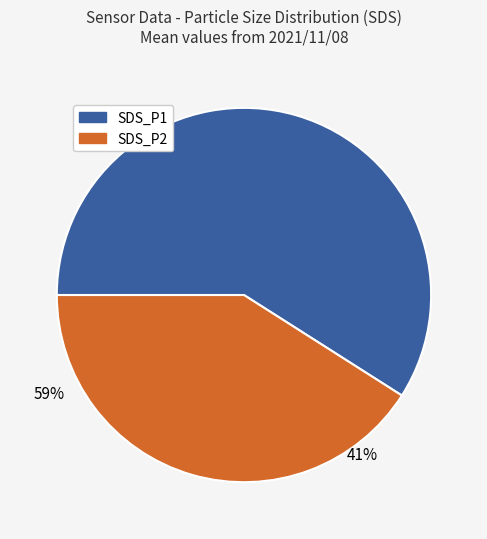

Combined, do SDS_P2 and SDS_P1 account for over 50%?

Yes